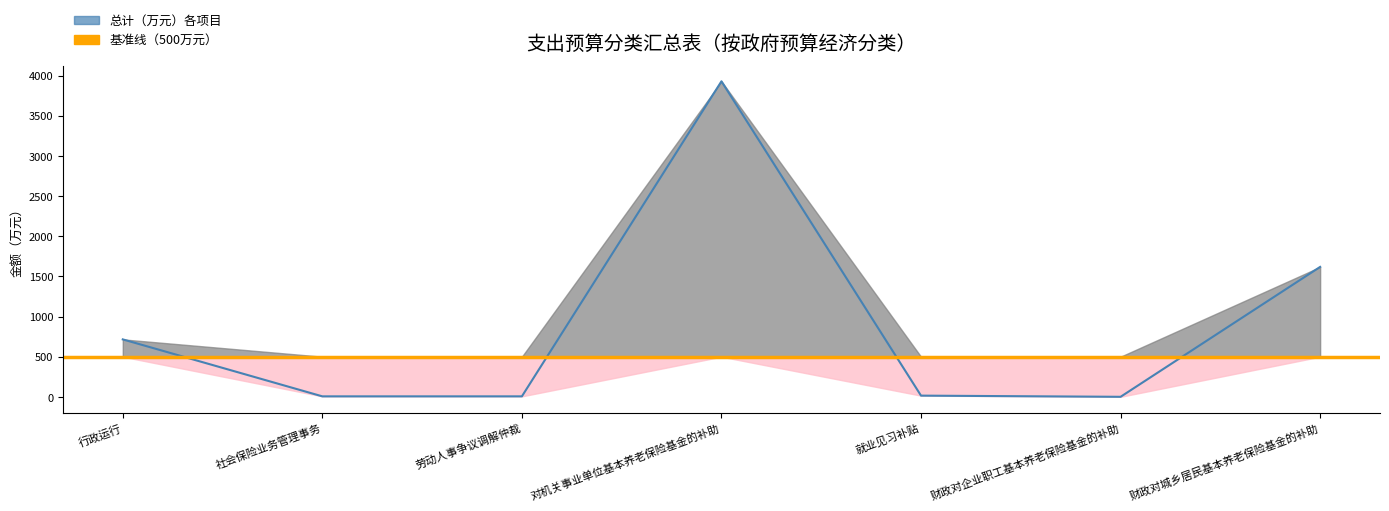

What is the value of the 5th point from the left?

15.0